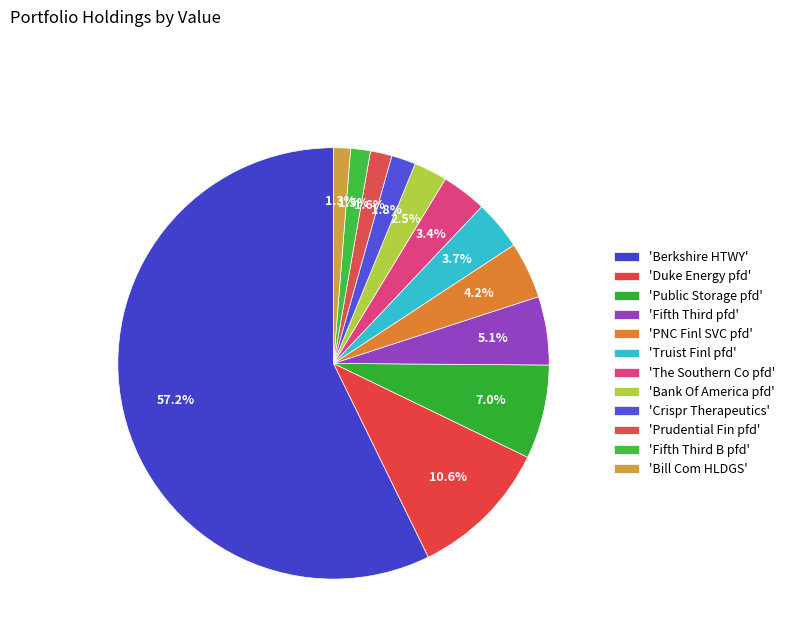

To the nearest percent, what is the difference between the largest and smallest slice percentages?

56%